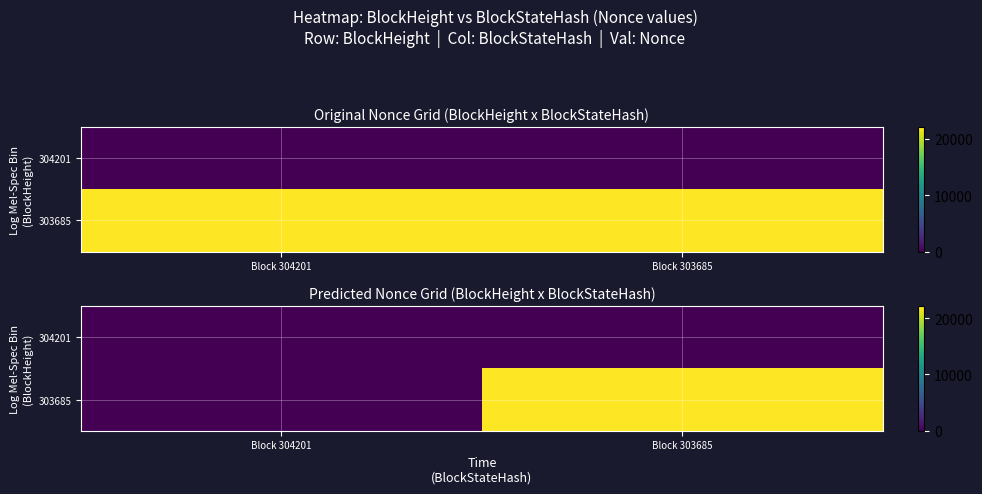

At which label is 304201 closest to 0?

Block 304201